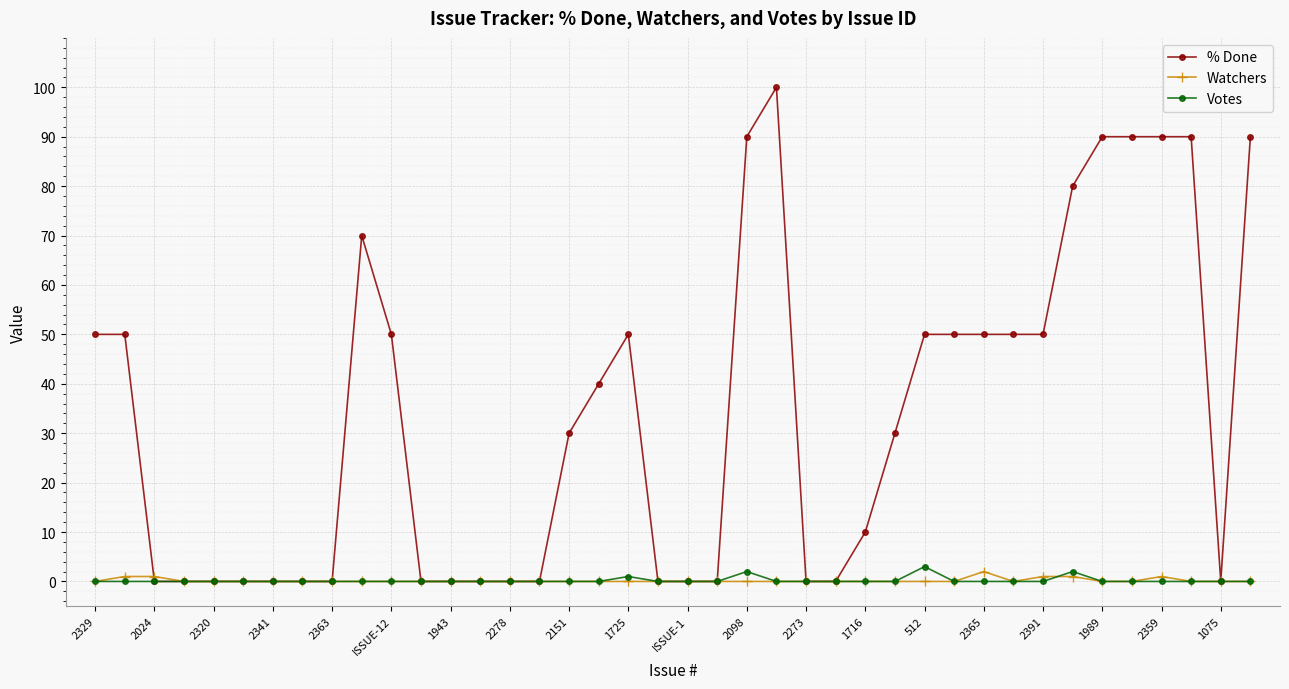

Which series has the largest range (max minus min)?

% Done